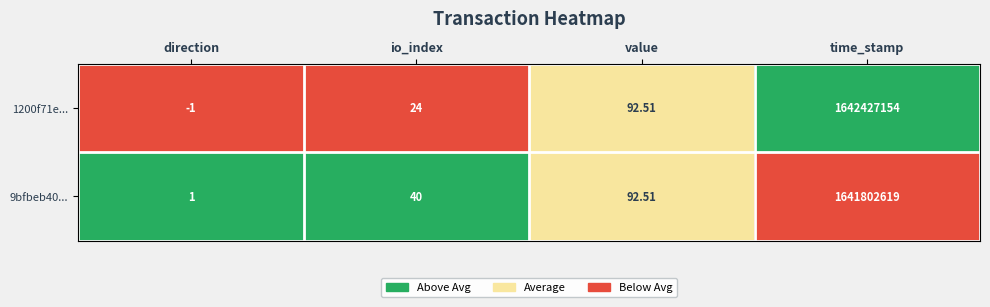

At which label is 9bfbeb40... closest to 820901310?

value